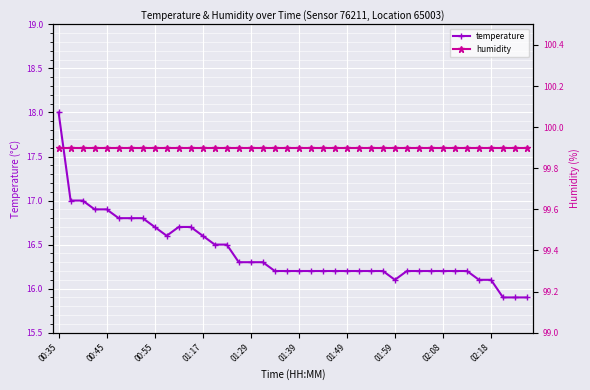

The value of temperature at 01:49 is 16.2. True or false?

True